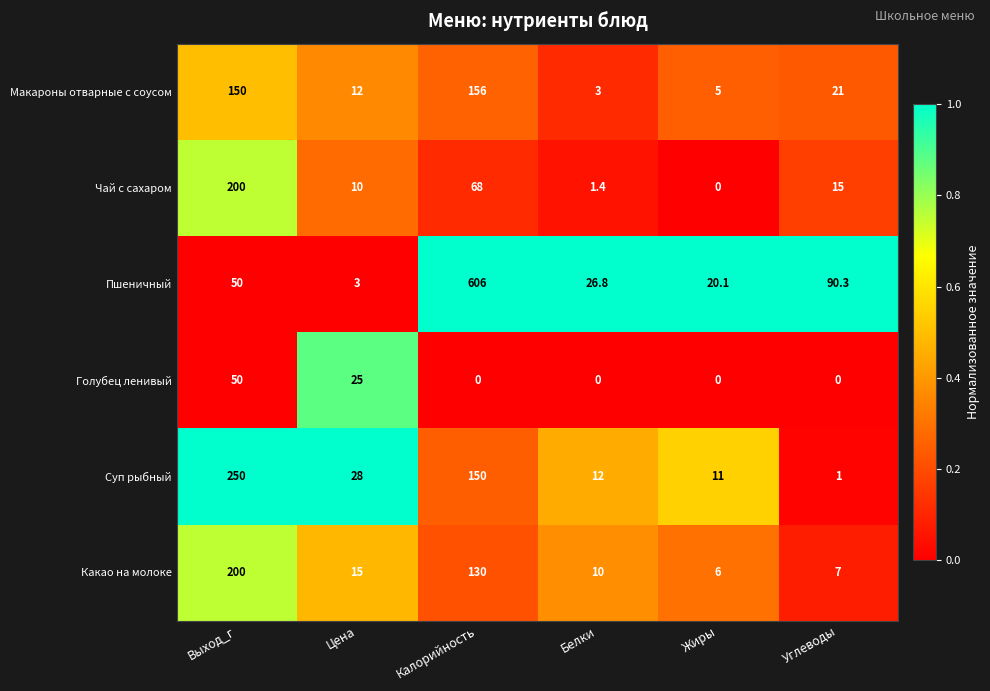

What is the difference between the second highest and second lowest values in the Макароны отварные с соусом series?

145.0